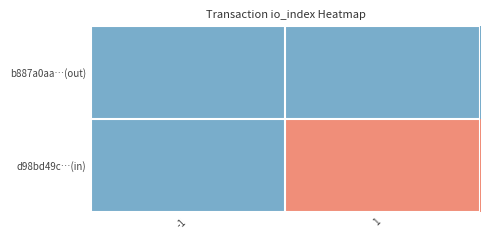

Between 1 and -1, which is larger?

1